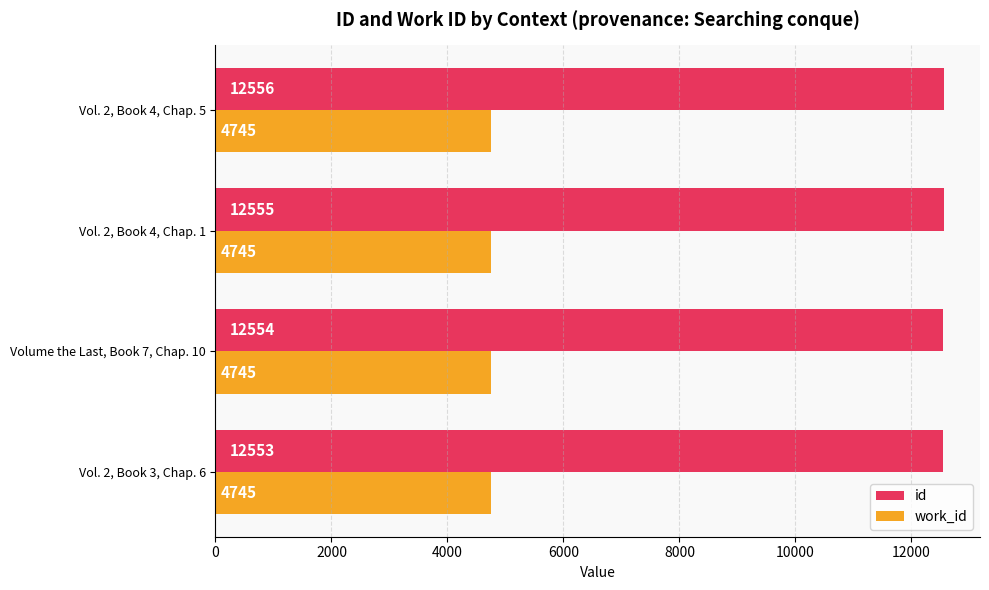

Which series has the largest total across all categories?

id